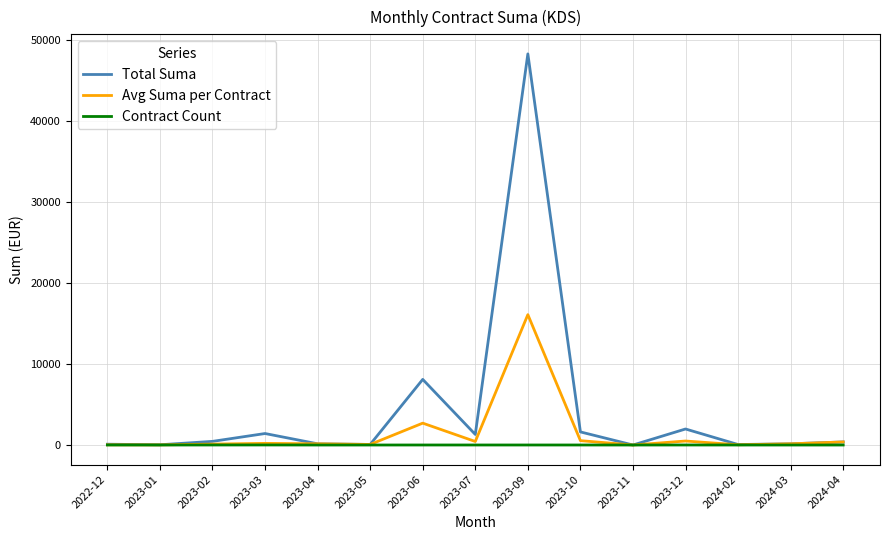

What is the difference between the highest and lowest values at 2024-03?

149.0